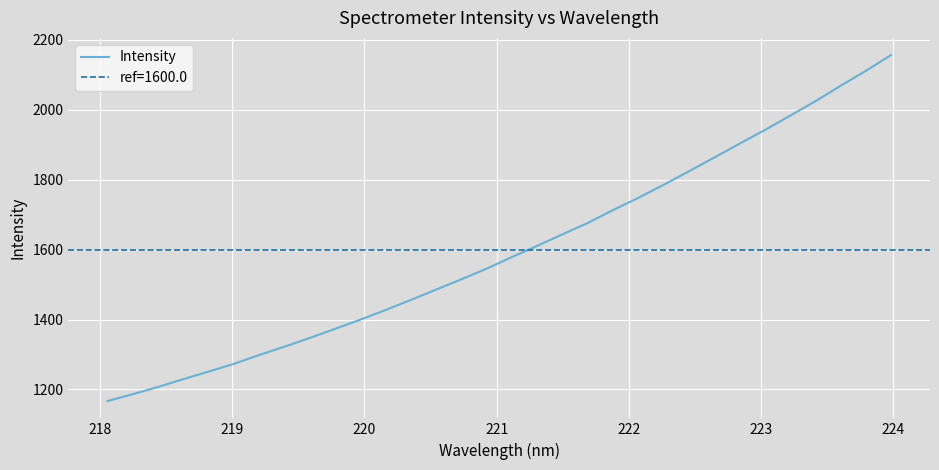

What is the highest value of the Intensity series?

2155.9